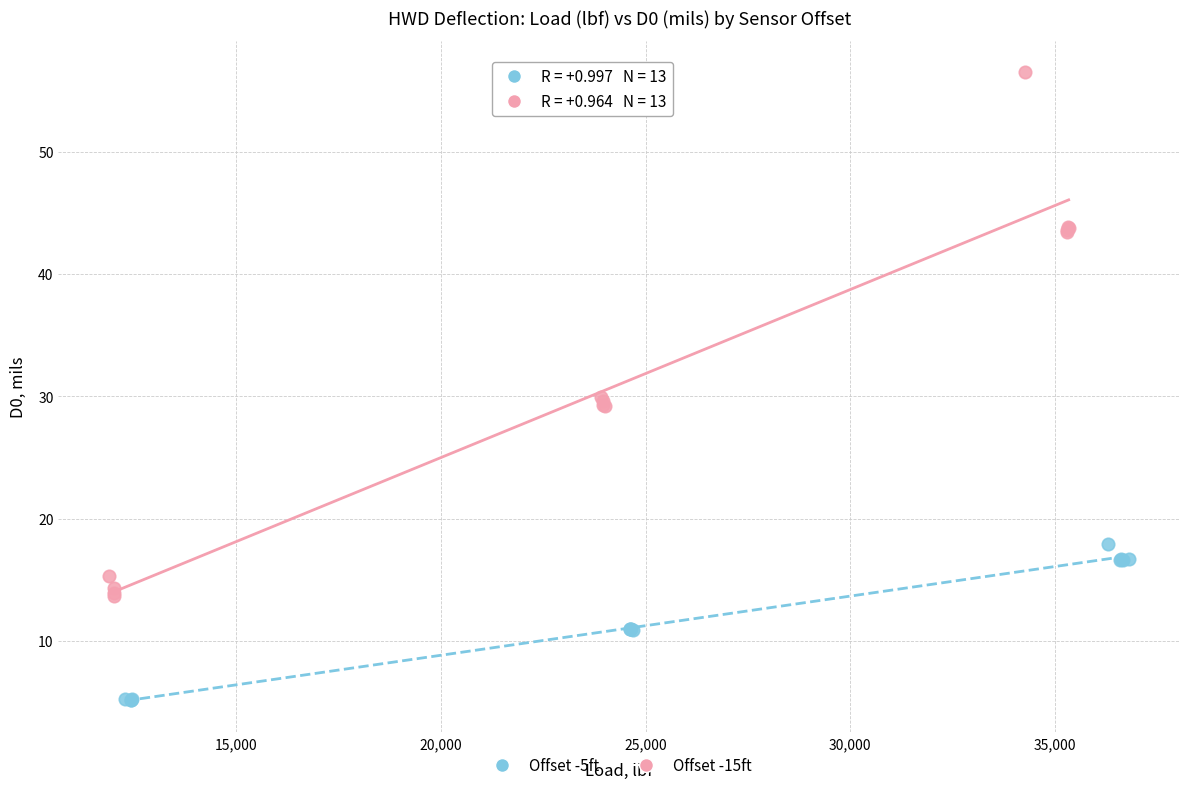

Which series contains the lowest Y value?

Offset -5ft